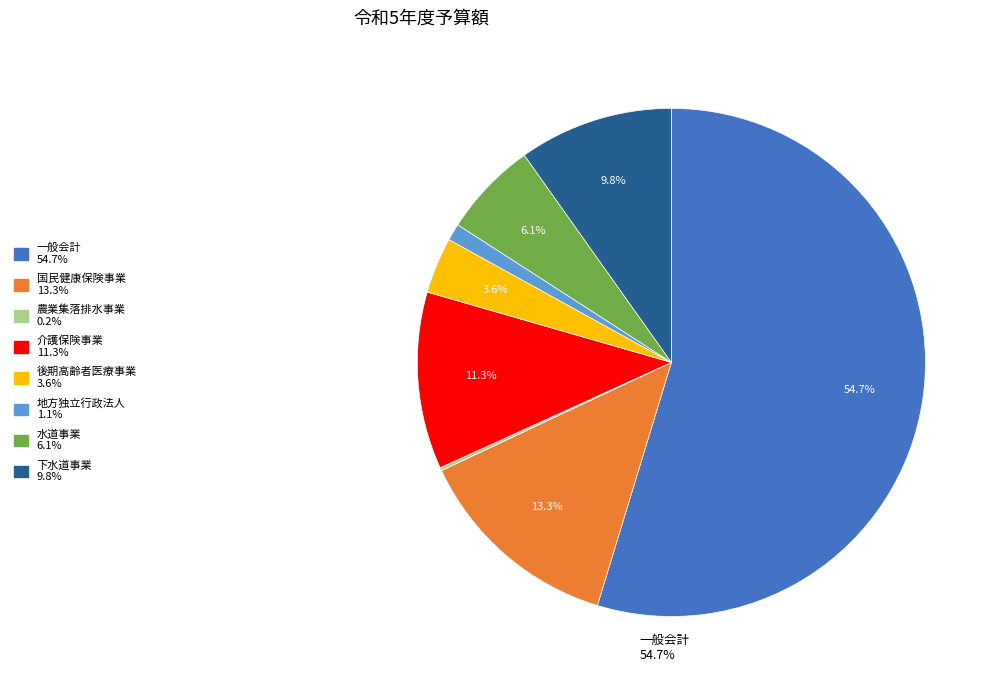

Does any single category account for the majority?

Yes